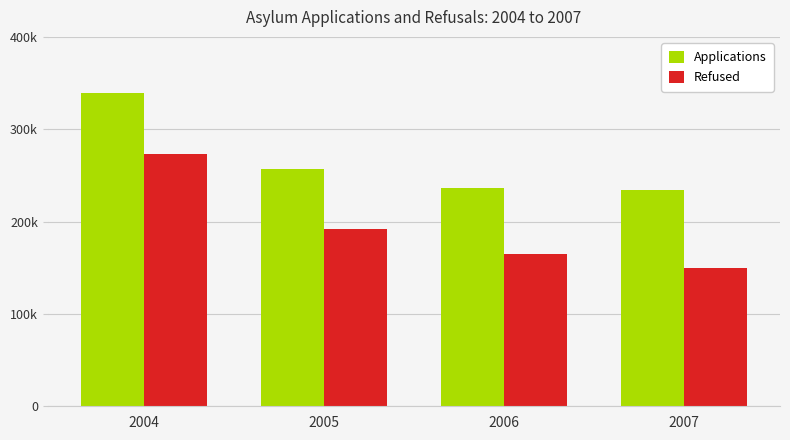

True or false: Refused has a value of 6701 at 2006.

False